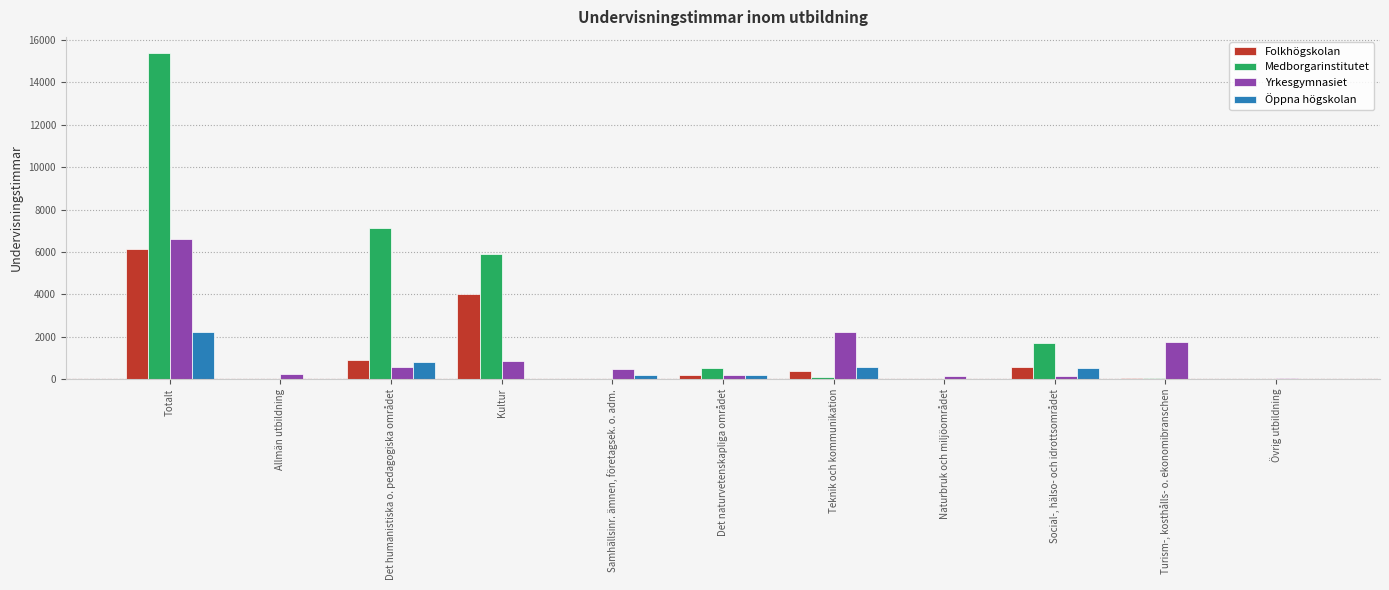

Is it true that Yrkesgymnasiet equals 1730 at Turism-, kosthålls- o. ekonomibranschen?

True